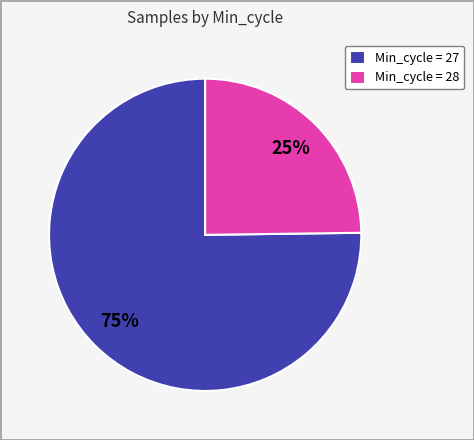

Which has a higher value, Min_cycle = 28 or Min_cycle = 27?

Min_cycle = 27